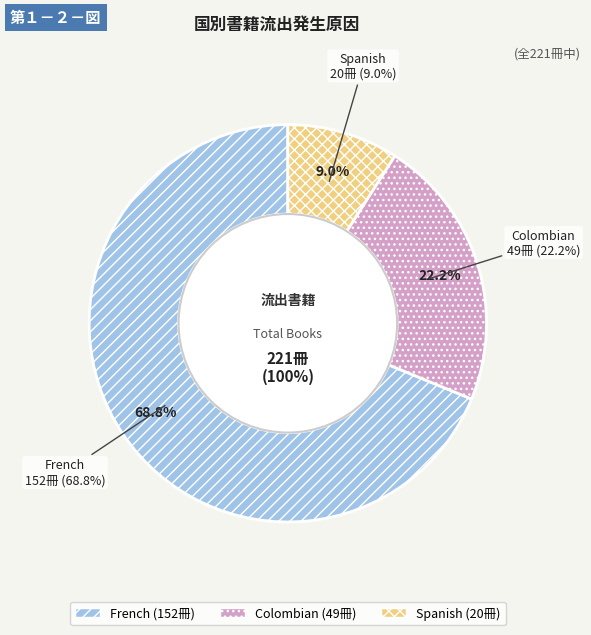

Is the sum of Spanish and Colombian greater than half?

No